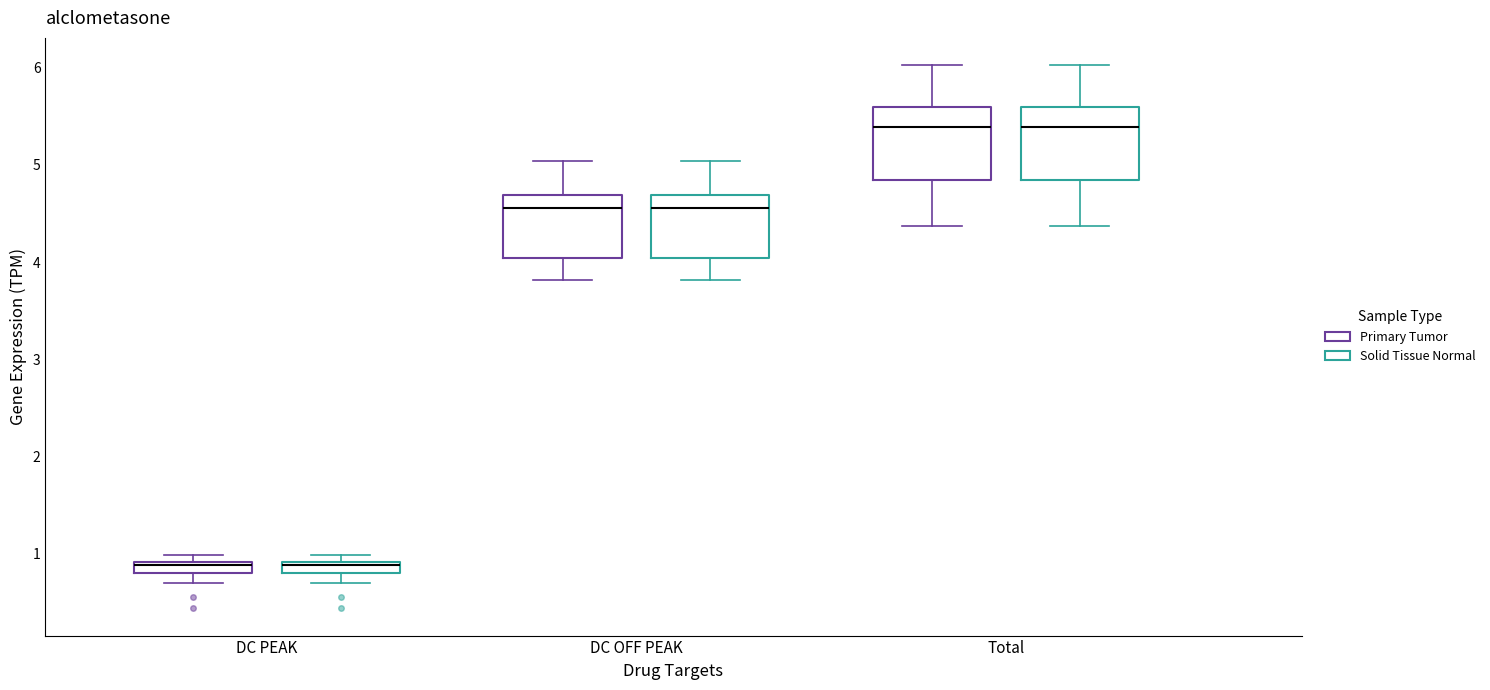

Where is the upper edge of the box for DC OFF PEAK (Primary Tumor) on the y-axis? The values are not printed on the chart, so give them approximately, as read against the axis.

4.7